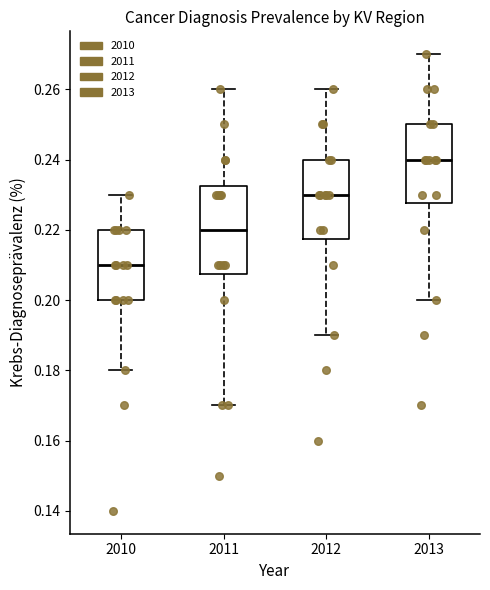

Reading left to right, transcribe this box plot: for each box, give where its median line is, the range the box spans, and where its two whiskers end, as read against the y-axis. The values are not printed on the chart, so give them approximately, as read against the axis.

2010: median 0.210, box 0.200 to 0.220, whiskers 0.180 to 0.230
2011: median 0.220, box 0.208 to 0.232, whiskers 0.170 to 0.260
2012: median 0.230, box 0.218 to 0.240, whiskers 0.190 to 0.260
2013: median 0.240, box 0.228 to 0.250, whiskers 0.200 to 0.270